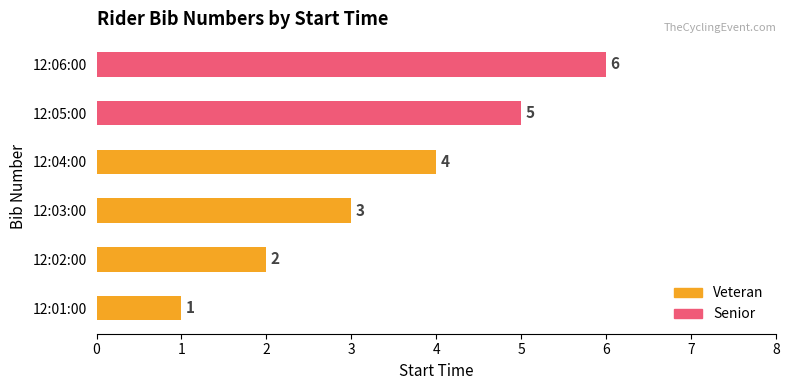

What is the smallest value displayed?

1